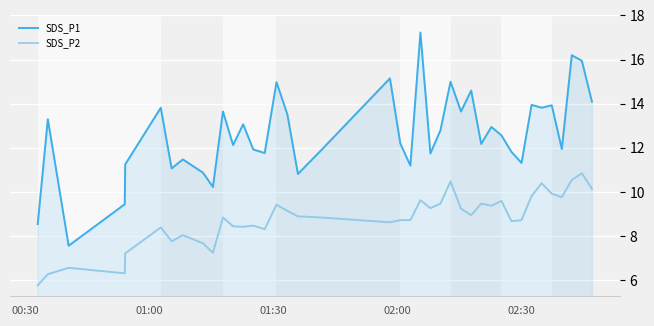

True or false: SDS_P2 and SDS_P1 intersect in this chart.

False